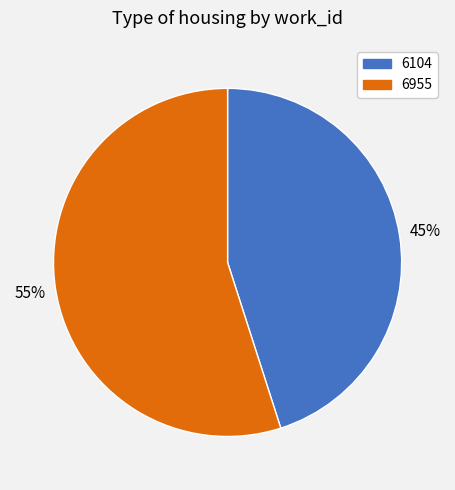

Rank the categories by value from lowest to highest.

6104, 6955